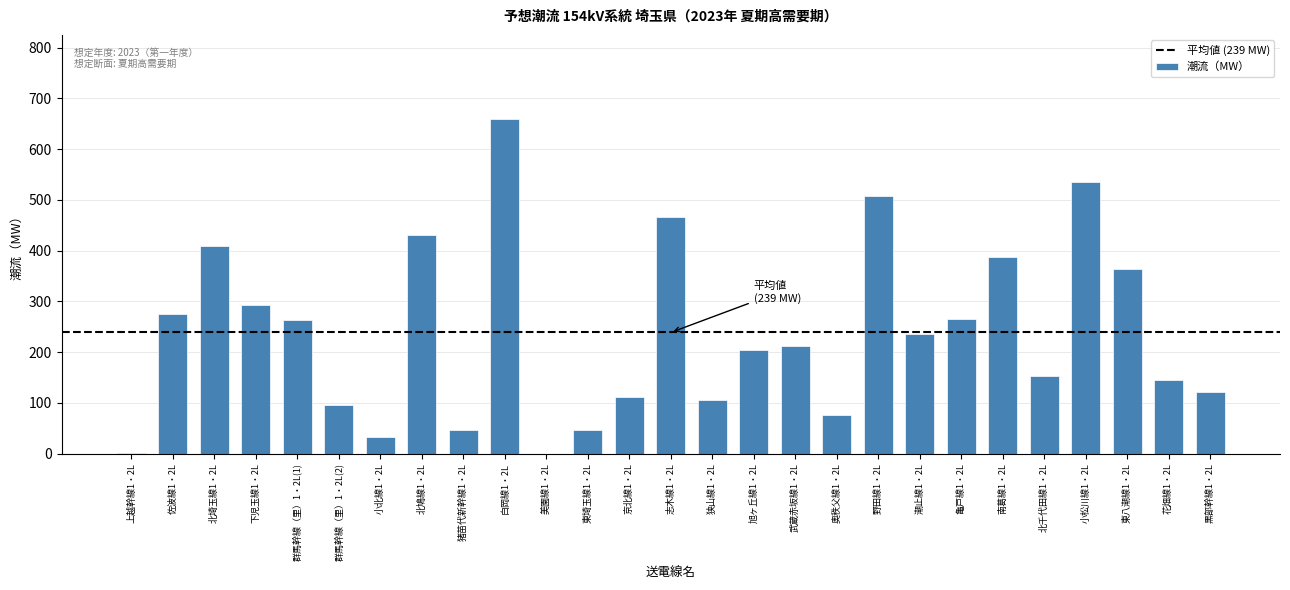

Which has a higher value, 東八潮線1・2L or 武蔵赤坂線1・2L?

東八潮線1・2L